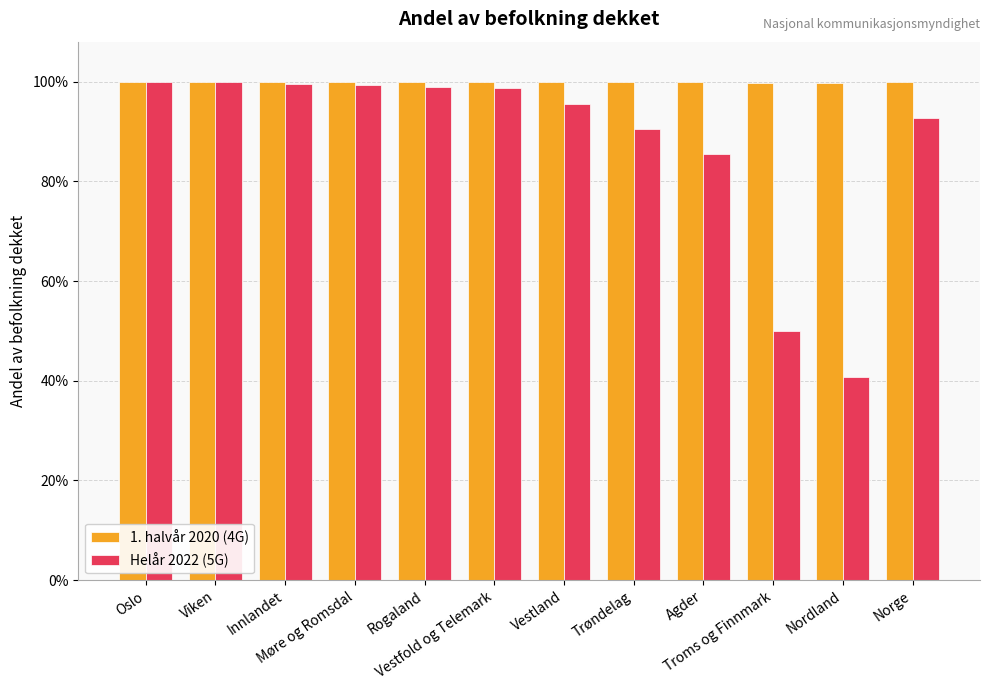

Reading left to right, list all the values displayed in this chart.

1. halvår 2020 (4G): Oslo=1.0	Viken=1.0	Innlandet=1.0	Møre og Romsdal=1.0	Rogaland=1.0	Vestfold og Telemark=1.0	Vestland=1.0	Trøndelag=1.0	Agder=1.0	Troms og Finnmark=1.0	Nordland=1.0	Norge=1.0
Helår 2022 (5G): Oslo=1.0	Viken=1.0	Innlandet=1.0	Møre og Romsdal=1.0	Rogaland=1.0	Vestfold og Telemark=1.0	Vestland=1.0	Trøndelag=0.9	Agder=0.9	Troms og Finnmark=0.5	Nordland=0.4	Norge=0.9